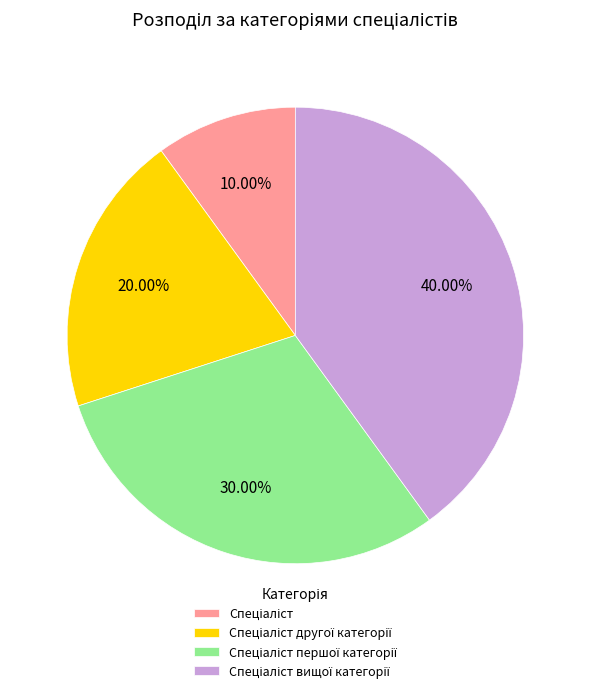

Does any single category account for the majority?

No